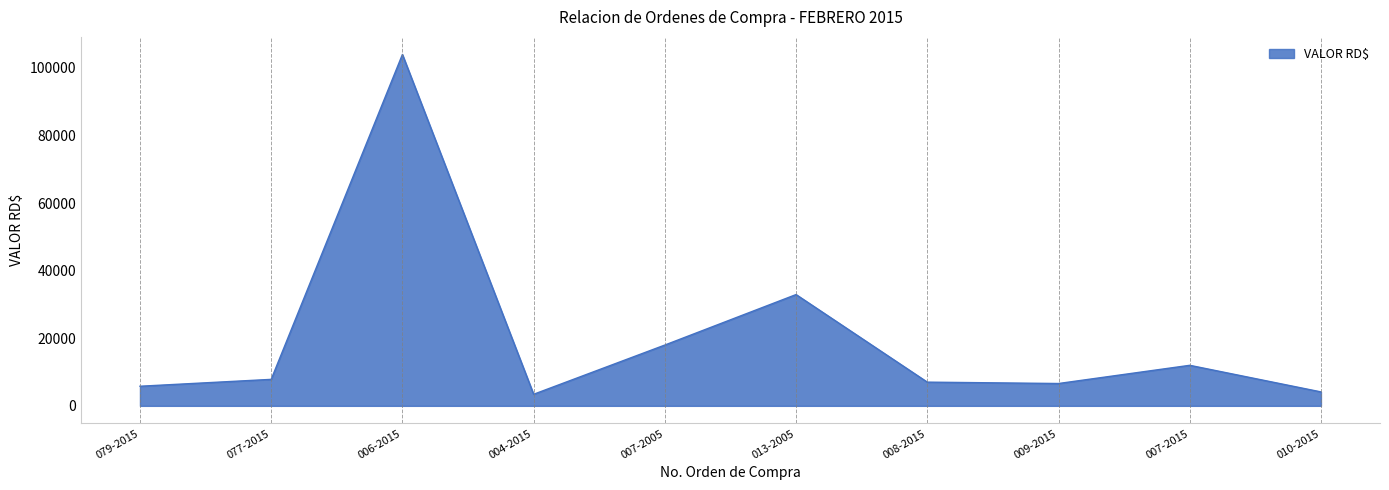

What is the change in value from 009-2015 to 010-2015?

-2483.9